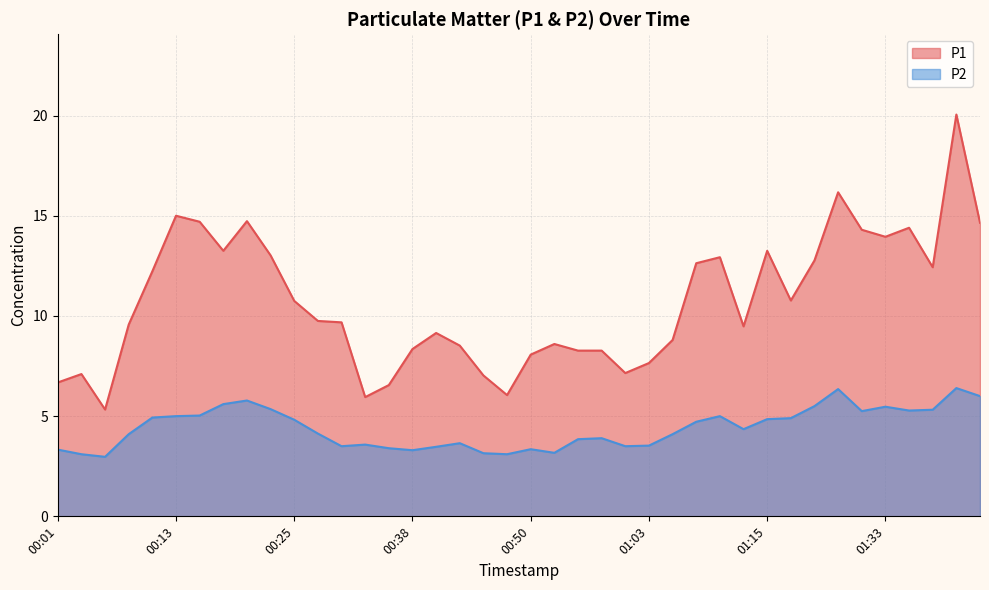

In P2, how many points are higher than both neighbors (excluding endpoints)?

9